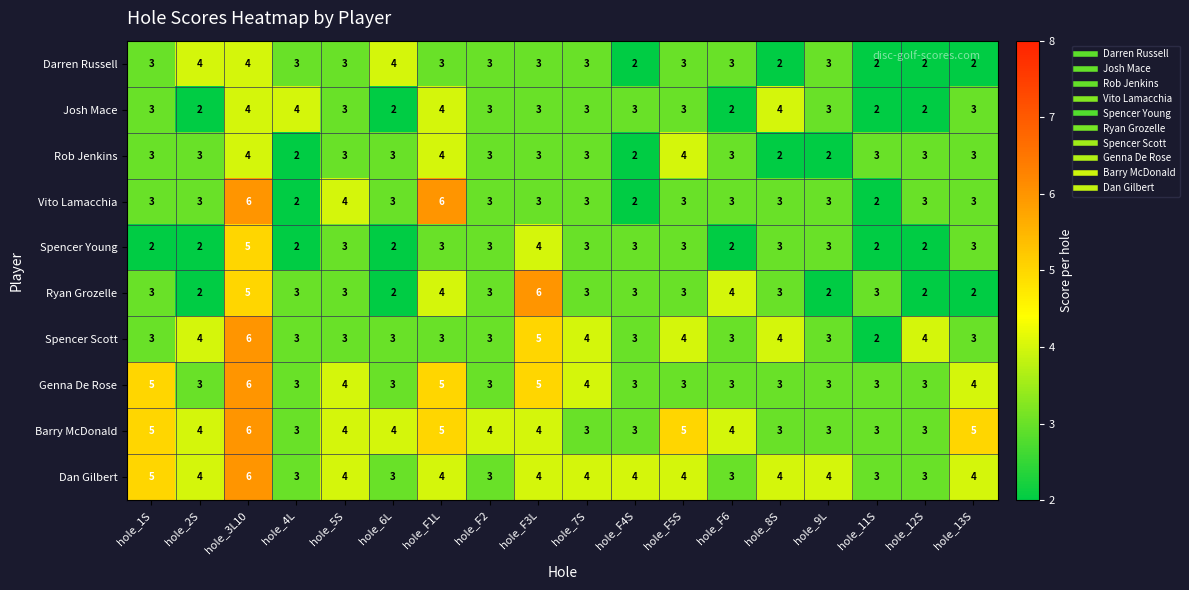

The value of Dan Gilbert at hole_12S is 5. True or false?

False